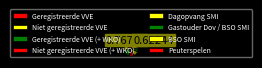

Combined, do Geregistreerde VVE (+ WKO) and Niet geregistreerde VVE (+ WKO) account for over 50%?

No